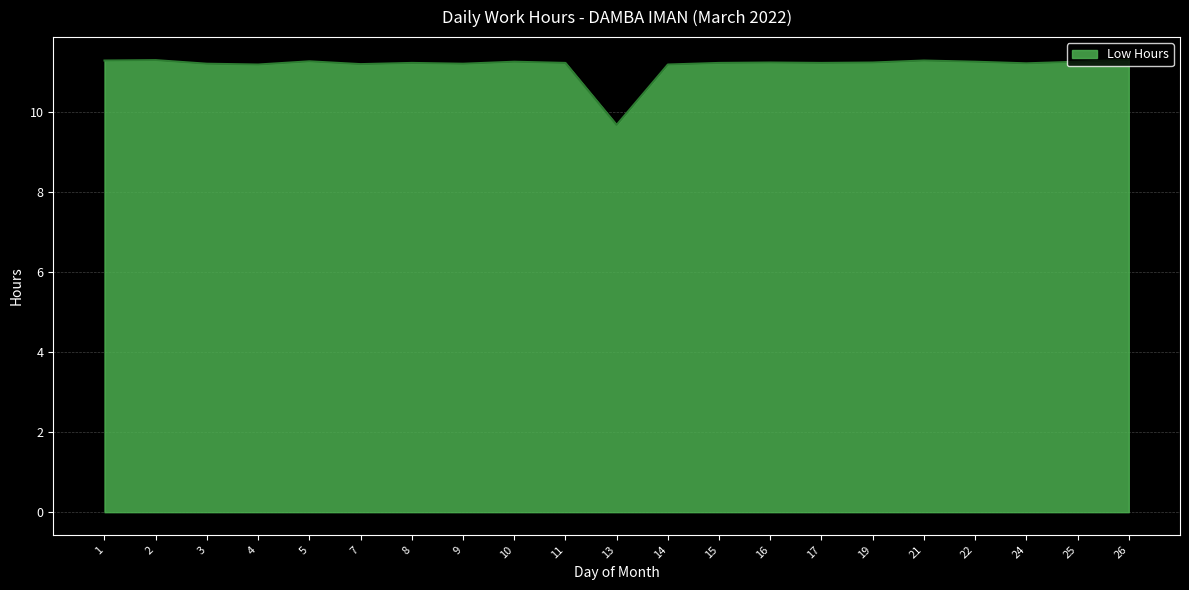

Count the number of categories in the chart.

21